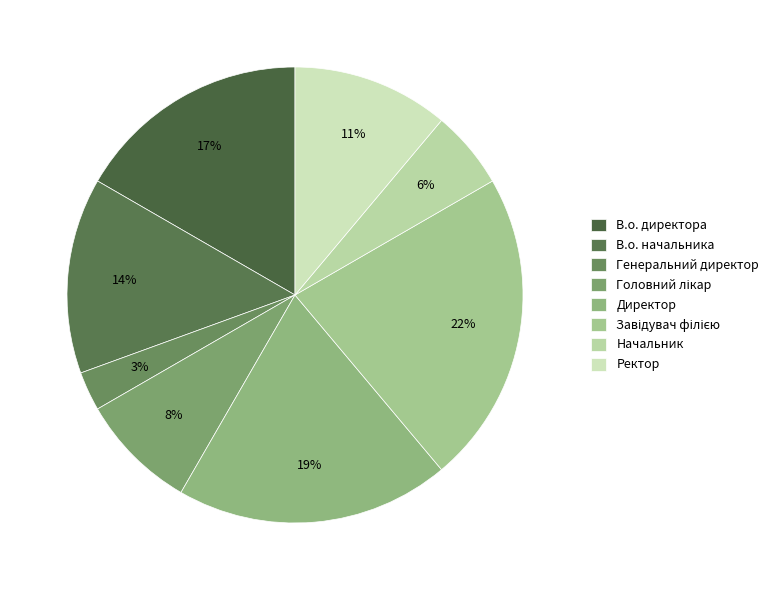

What percentage is the В.о. начальника slice, to the nearest percent?

14%